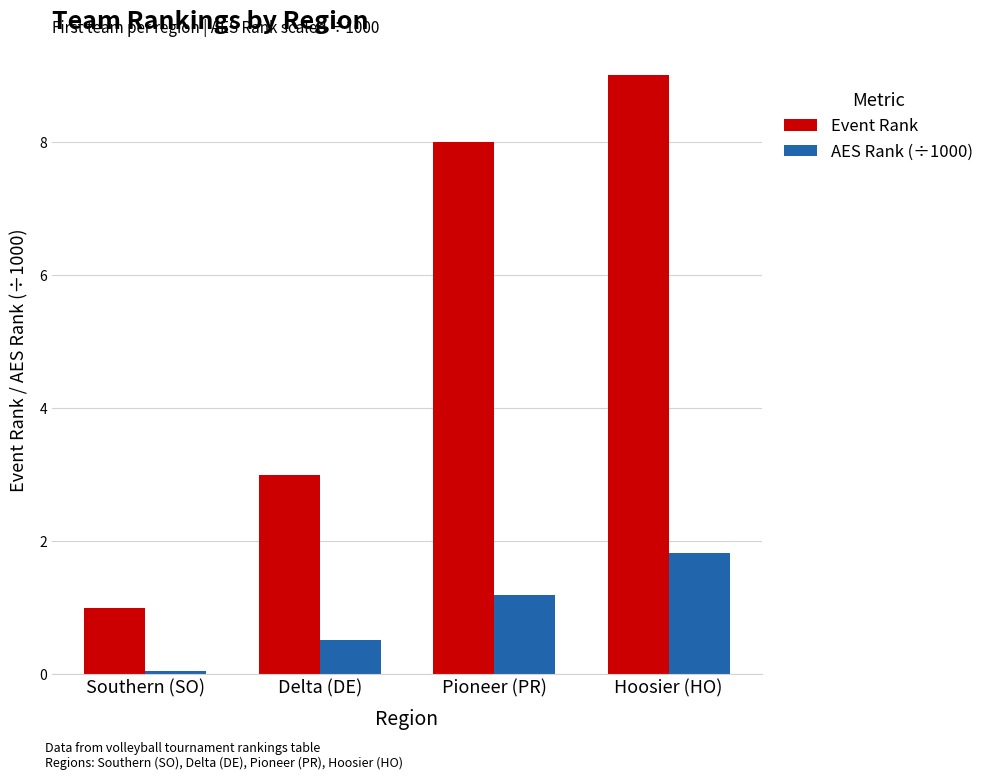

True or false: AES Rank (÷1000) has a value of 0.2 at Delta (DE).

False